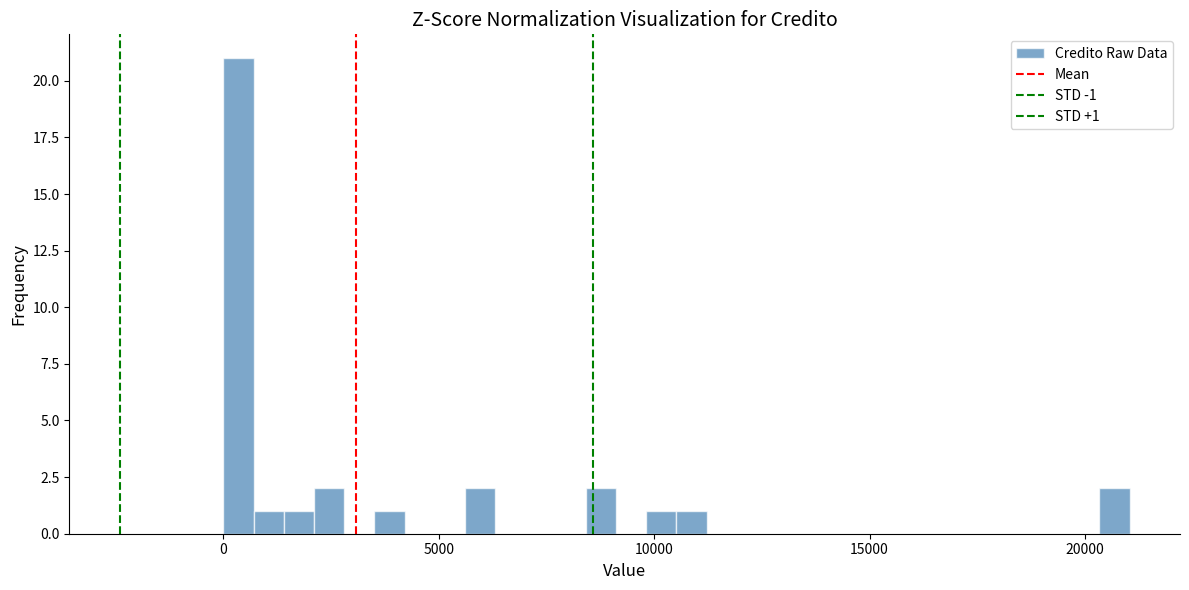

Around what value on the x-axis is the tallest bar? Give the approximate position of its centre, as read against the axis.

500